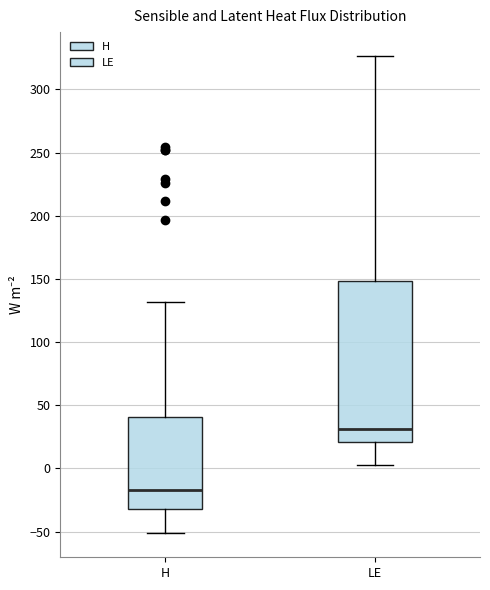

Which box has the lowest median line?

H